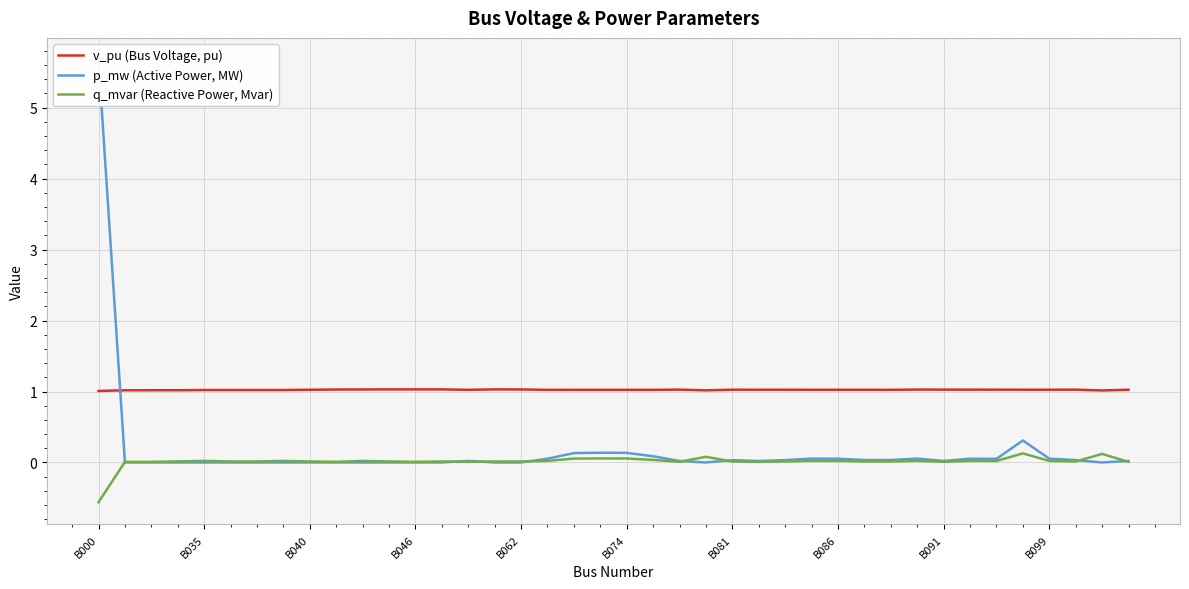

How many lines are shown in the chart?

3